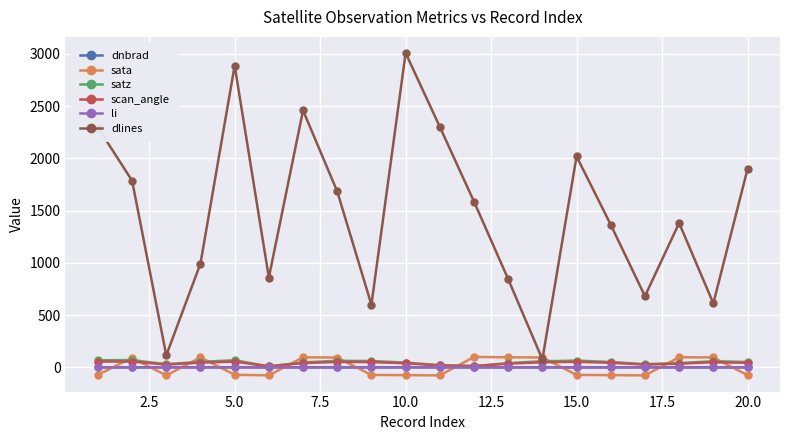

What is the smallest value displayed?

-77.5